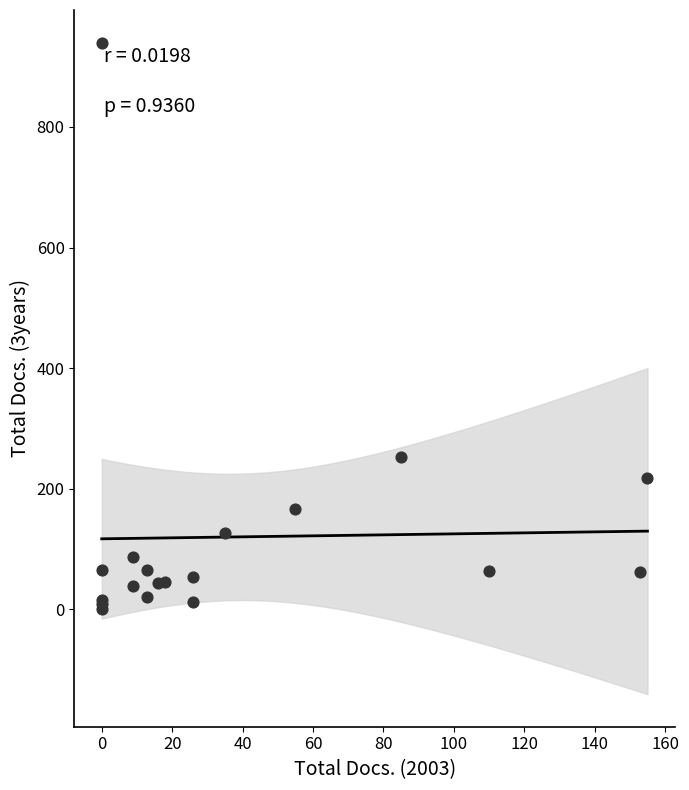

What Y value in the scatter plot is closest to 470?

252